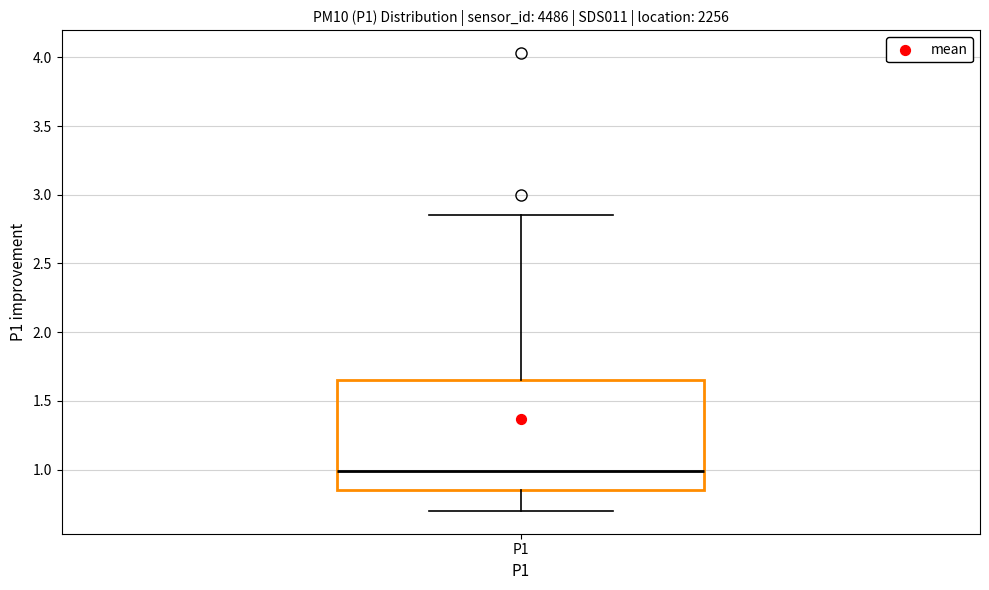

Where is the upper edge of the box for P1 on the y-axis? The values are not printed on the chart, so give them approximately, as read against the axis.

1.65